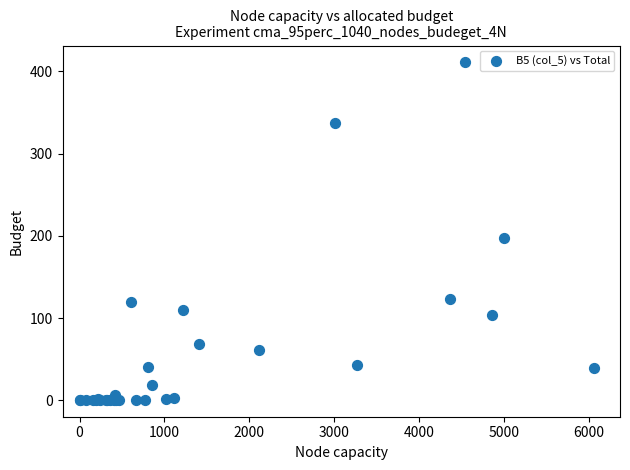

What Y value in the scatter plot is closest to 205?

197